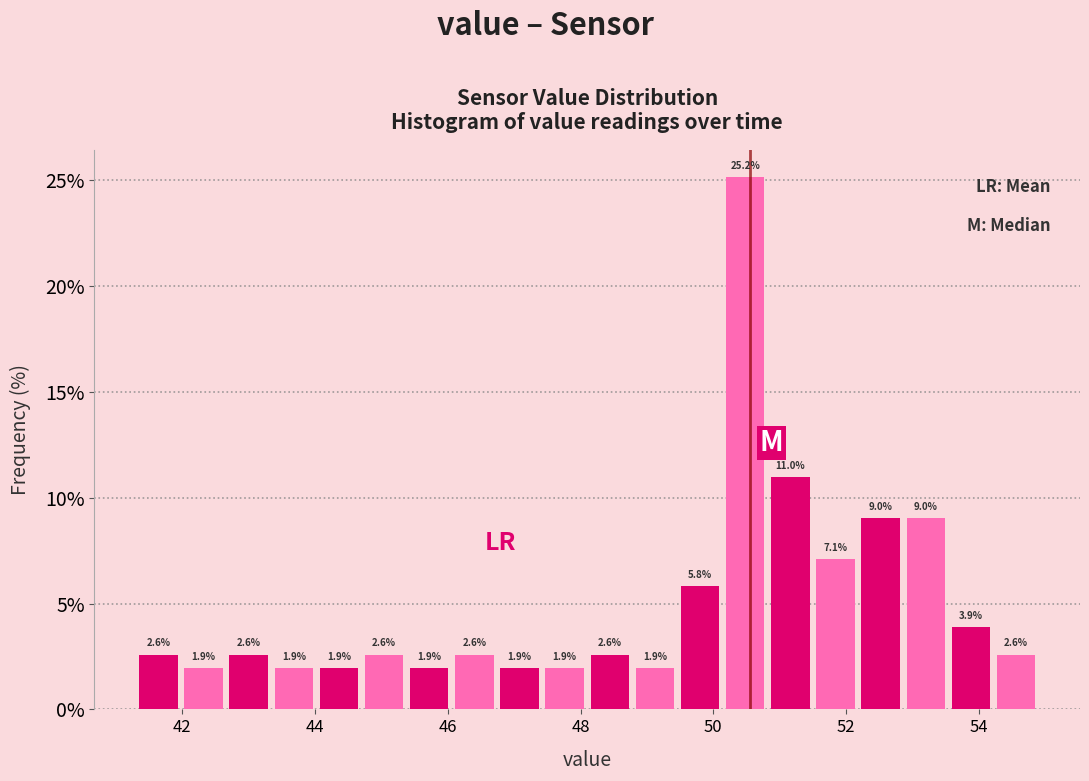

Around what value on the x-axis is the tallest bar? Give the approximate position of its centre, as read against the axis.

50.4